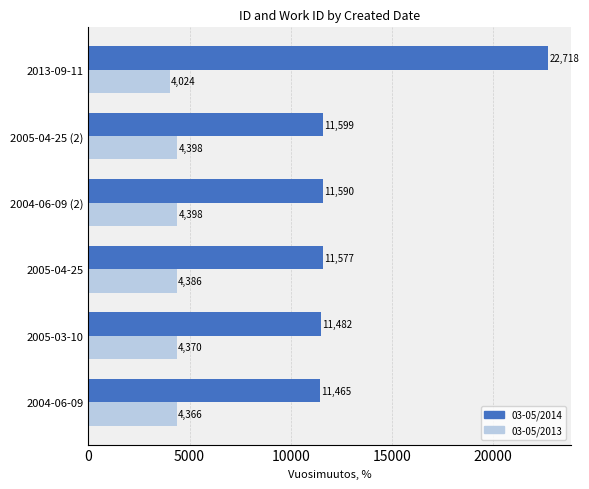

How many data points in 03-05/2013 are less than 4386?

3